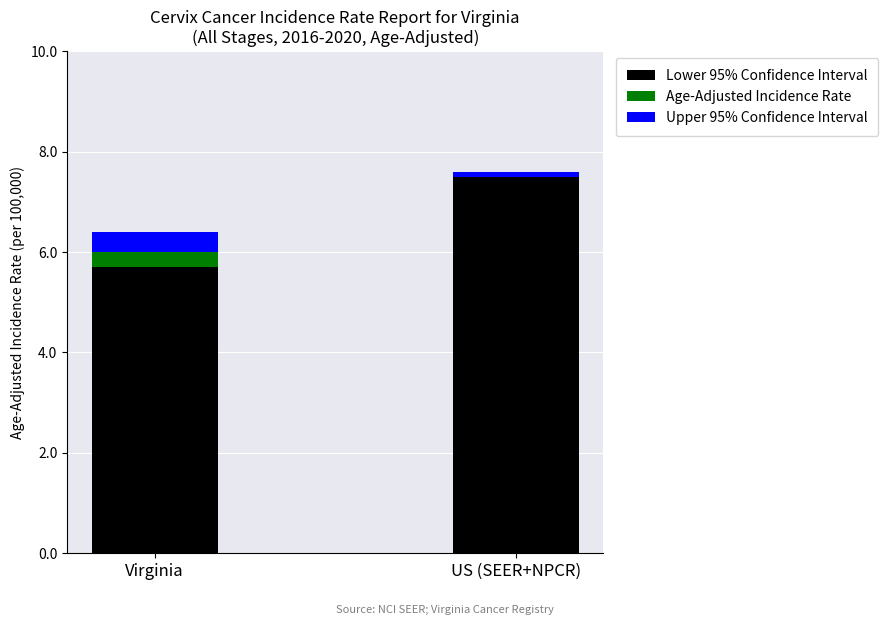

Read the Lower 95% Confidence Interval value at Virginia.

5.7